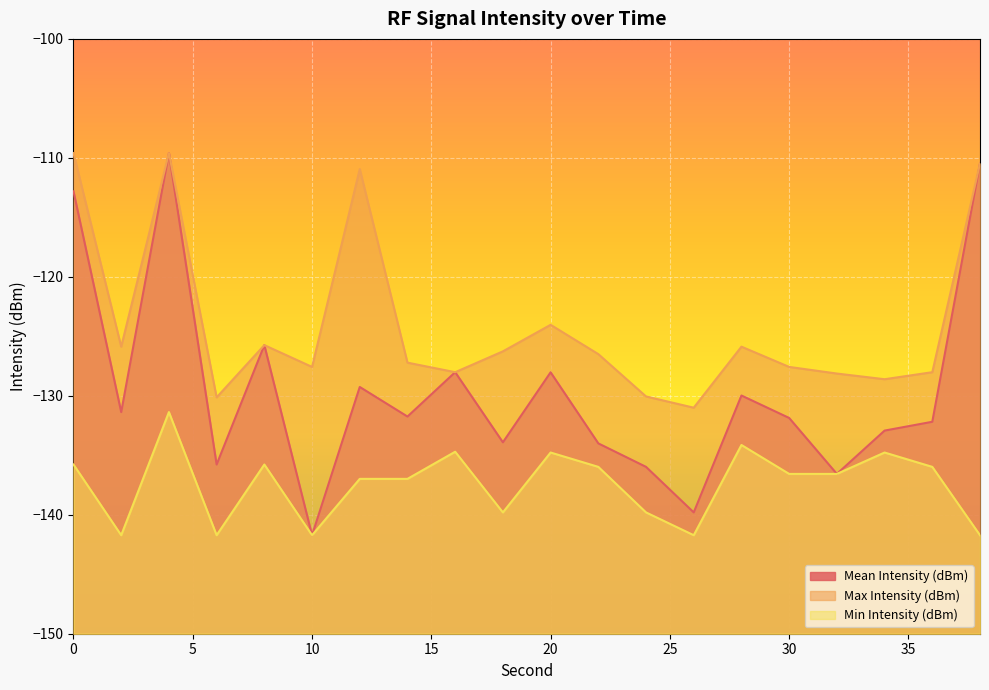

Where is the first local maximum for Min Intensity (dBm)?

4